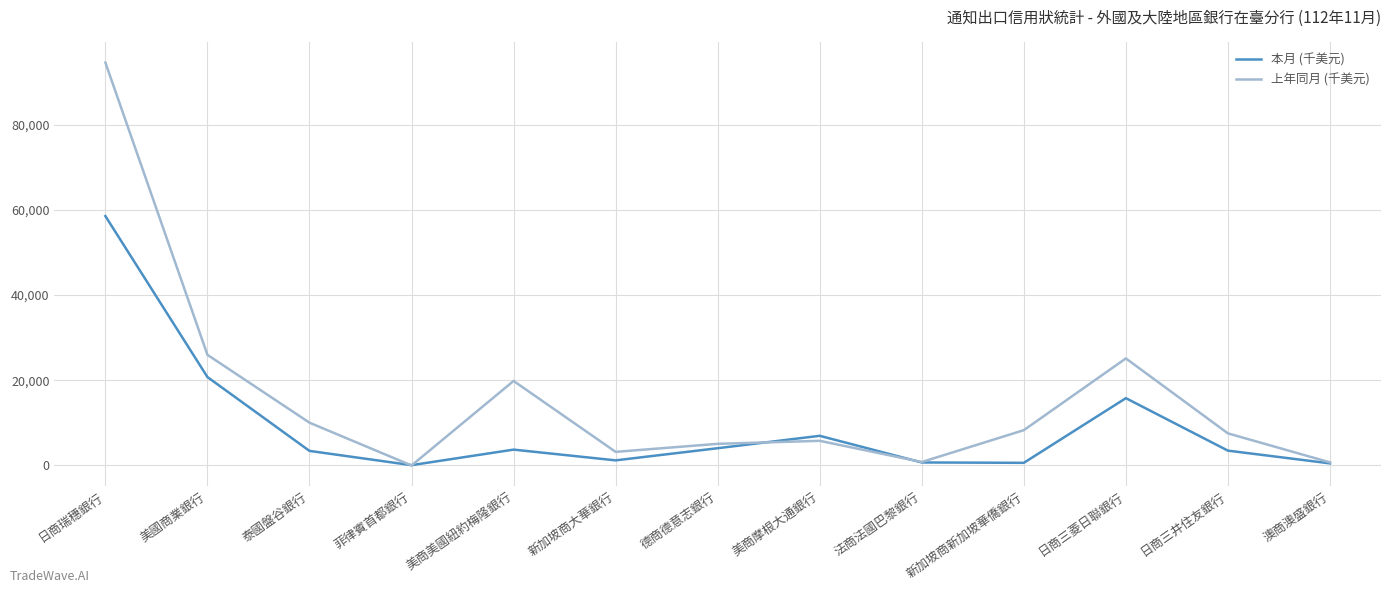

What is the difference between the maximum and minimum values in the 本月 (千美元) series?

58441